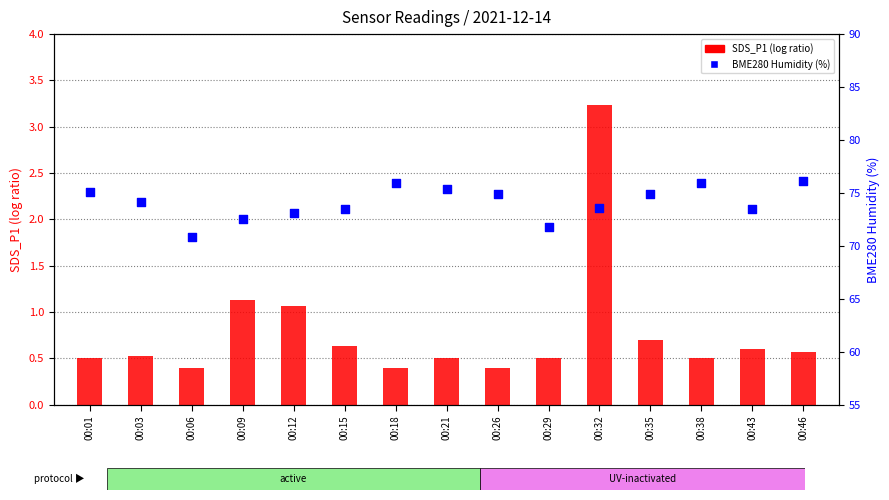

At which category is the sum across all series the highest?

00:32